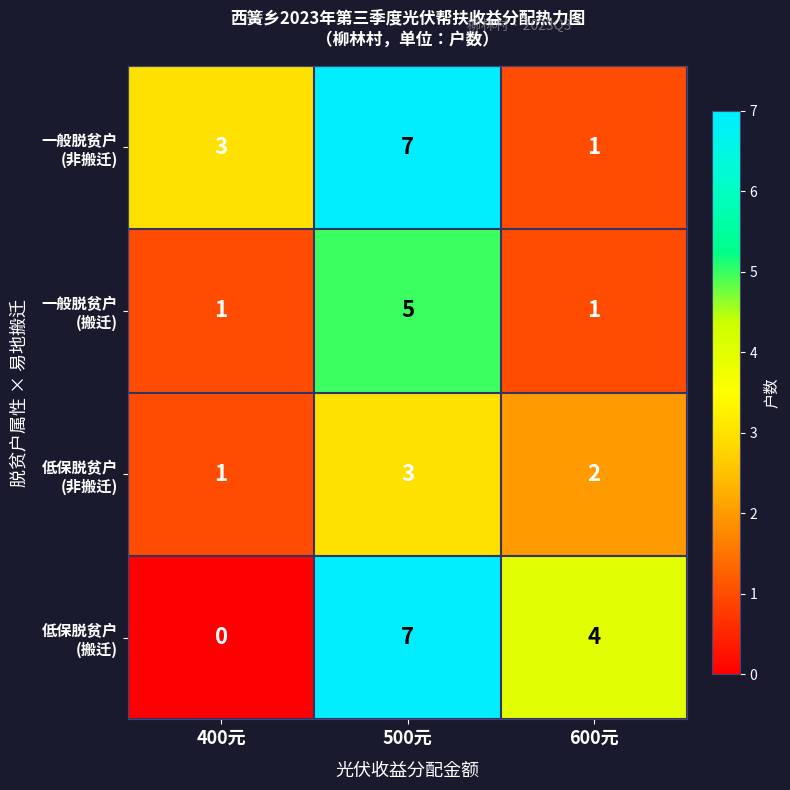

What is the greatest value displayed?

7